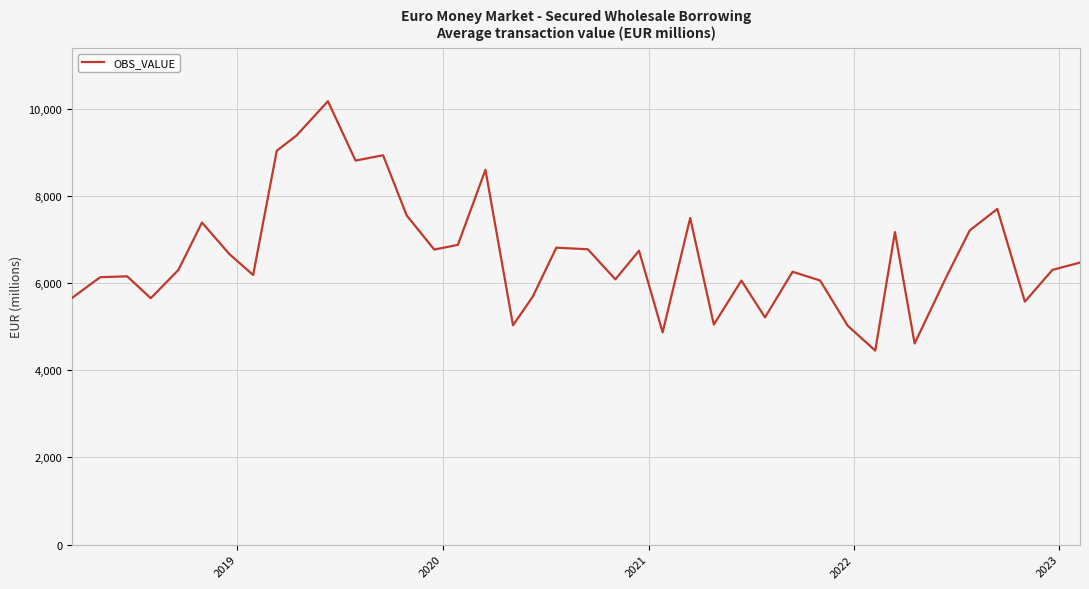

True or false: the data has more than 2 interior local peaks.

True